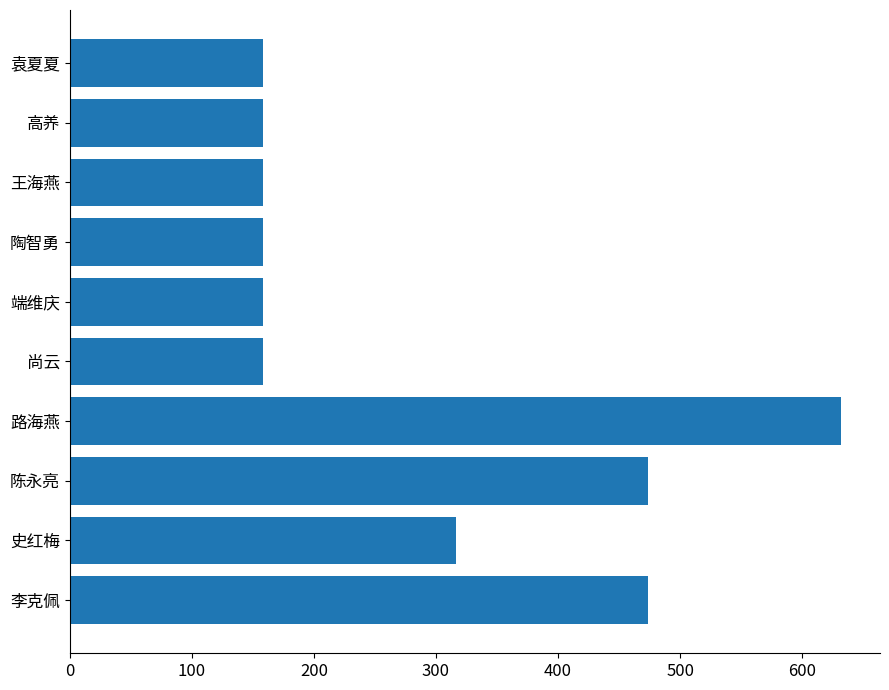

Approximately how many times larger is the value at 路海燕 compared to 端维庆?

4.0